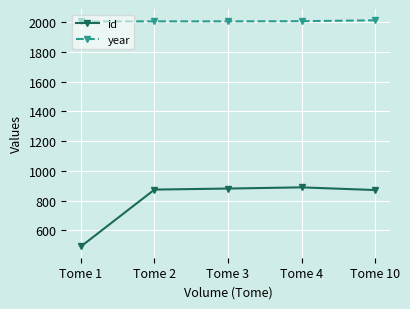

At Tome 1, list the series in order from largest to smallest.

year, id